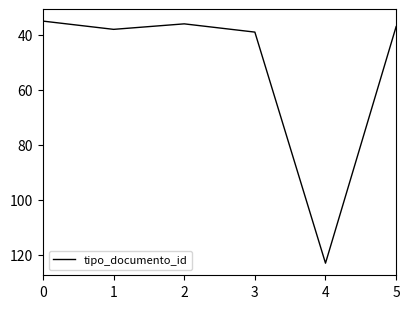

Count the number of categories in the chart.

6